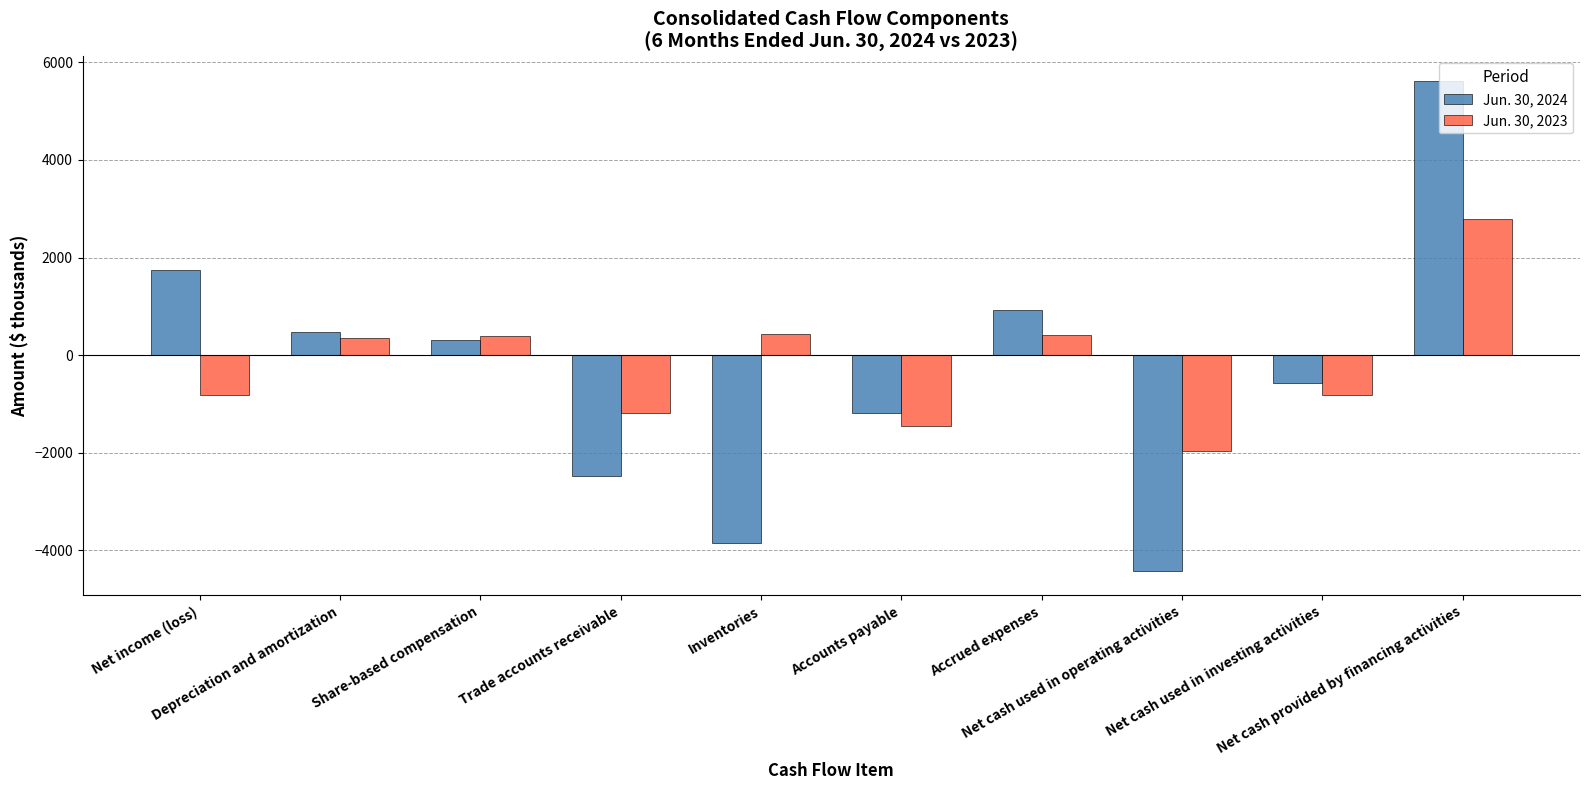

What position from the right is Trade accounts receivable?

7